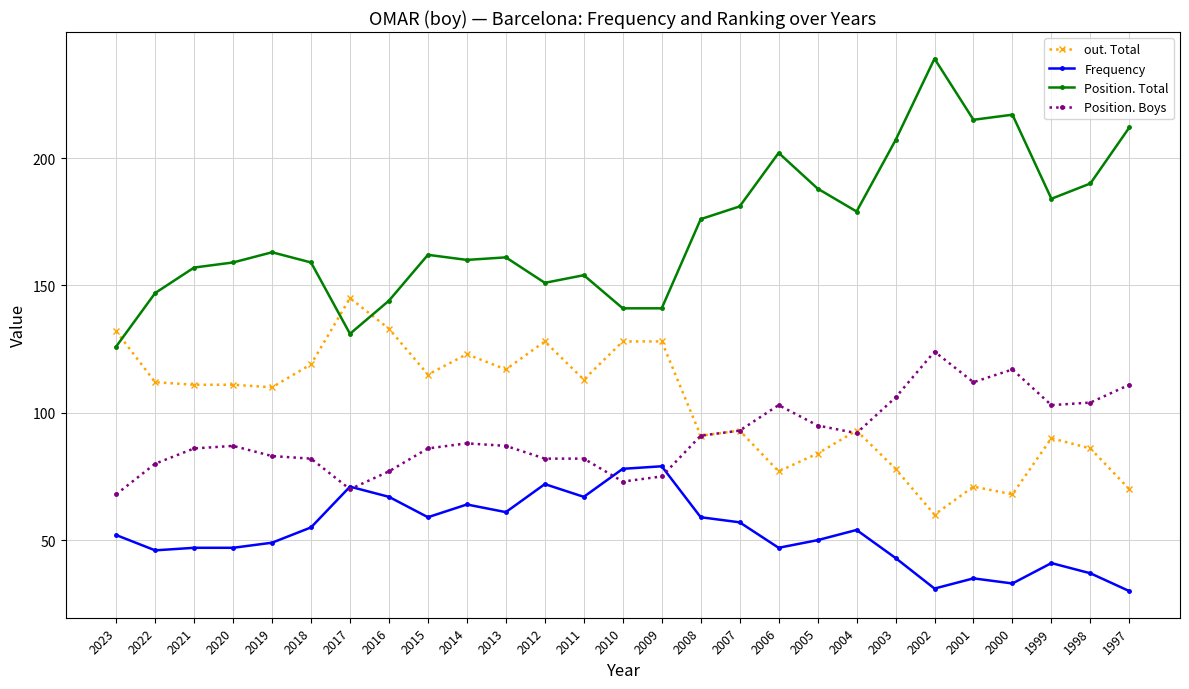

Which series has the widest spread of values?

Position. Total